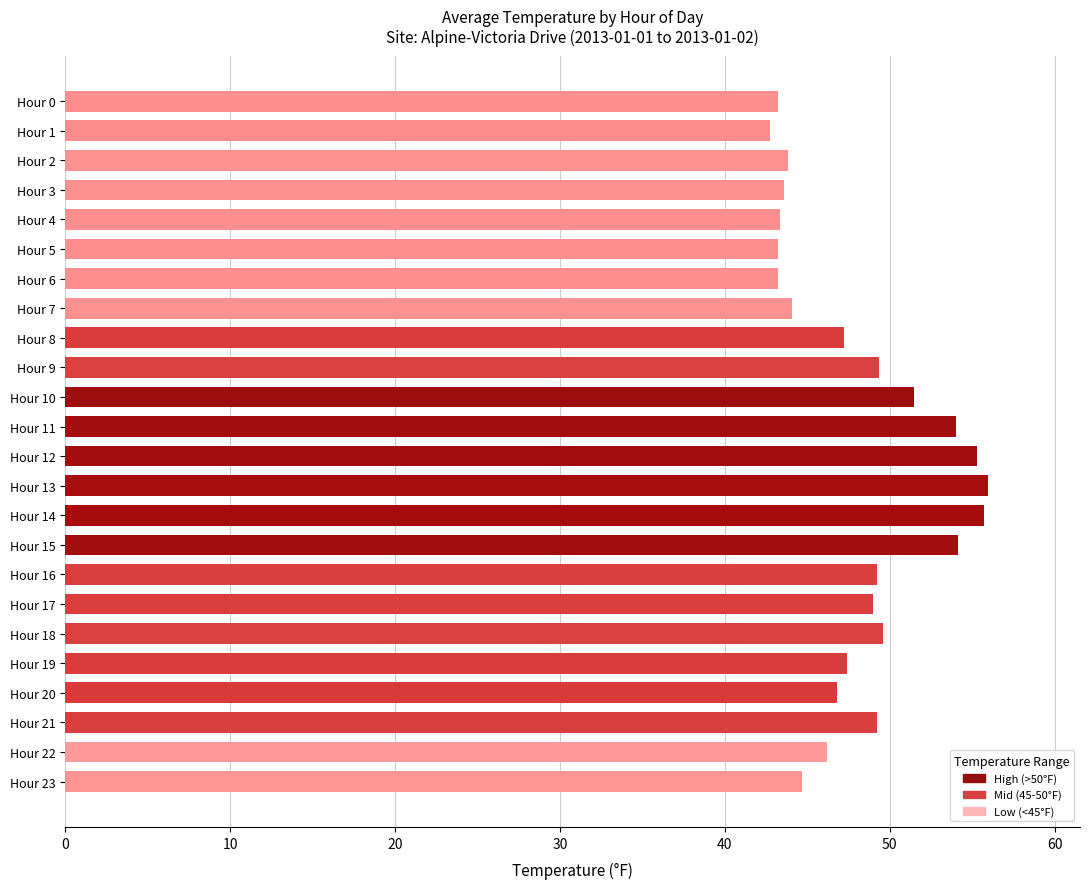

What is the greatest value displayed?

56.0